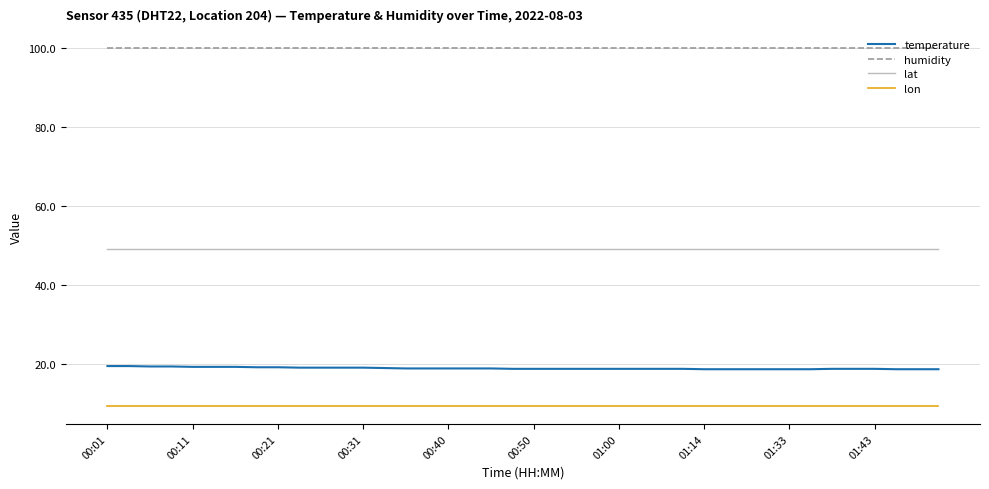

Rank the series by their maximum value, from lowest to highest.

lon, temperature, lat, humidity